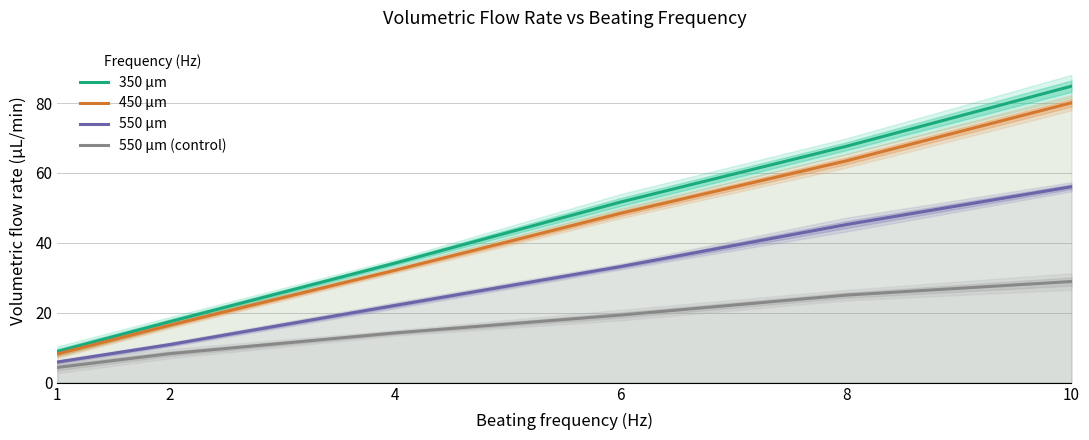

Where is 450 µm nearest to the value 44?

6